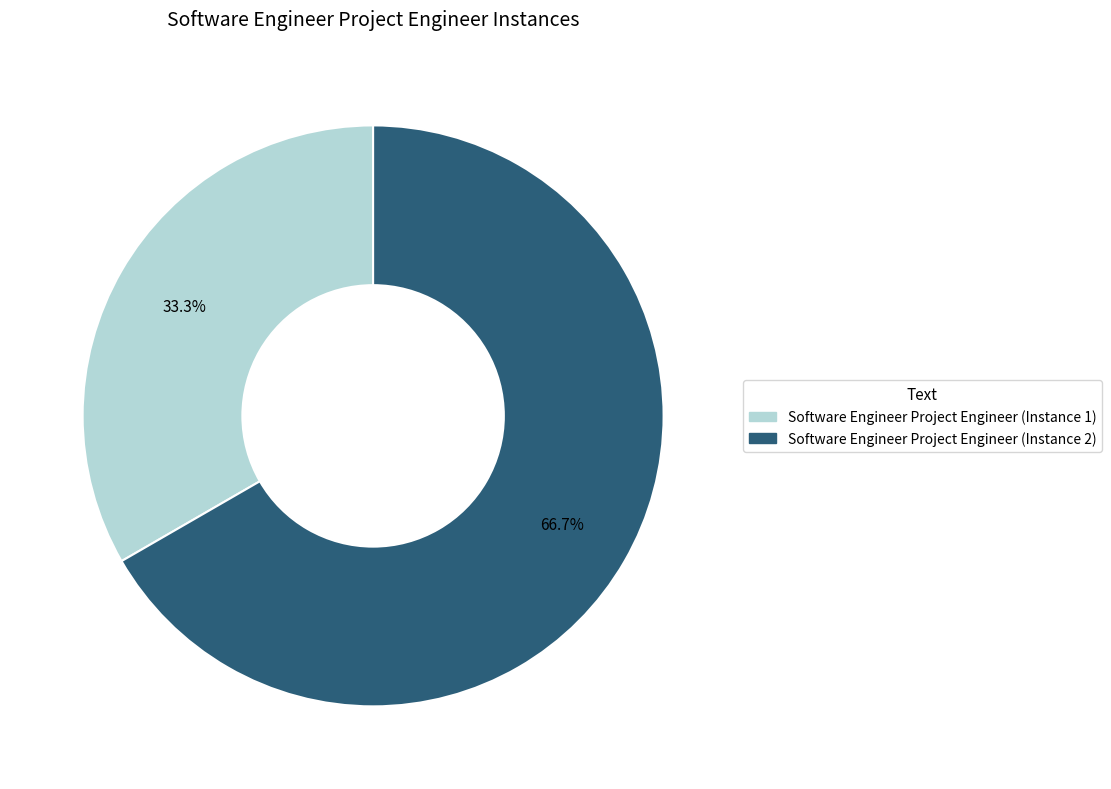

The Software Engineer Project Engineer (Instance 2) slice represents 58% of the pie. True or false?

False